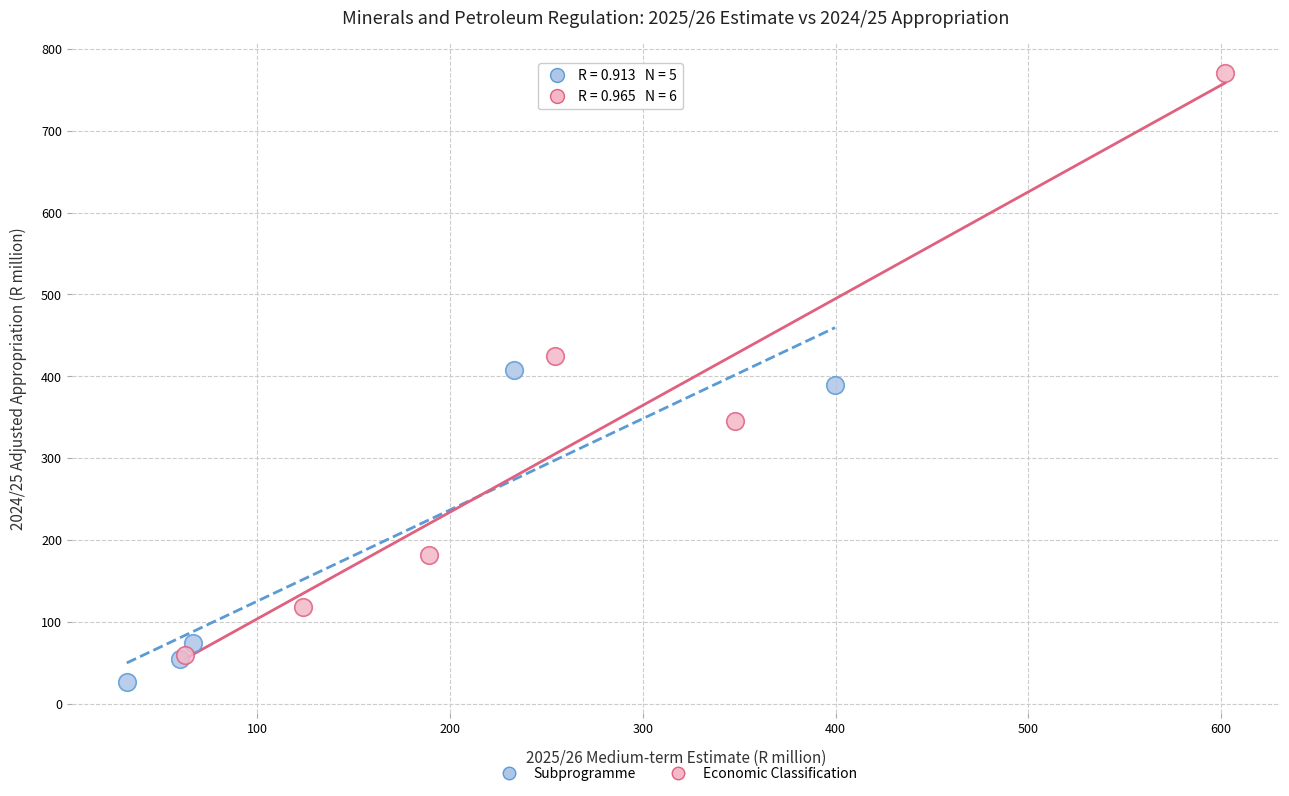

Which series has the largest Y range (max minus min)?

Economic Classification